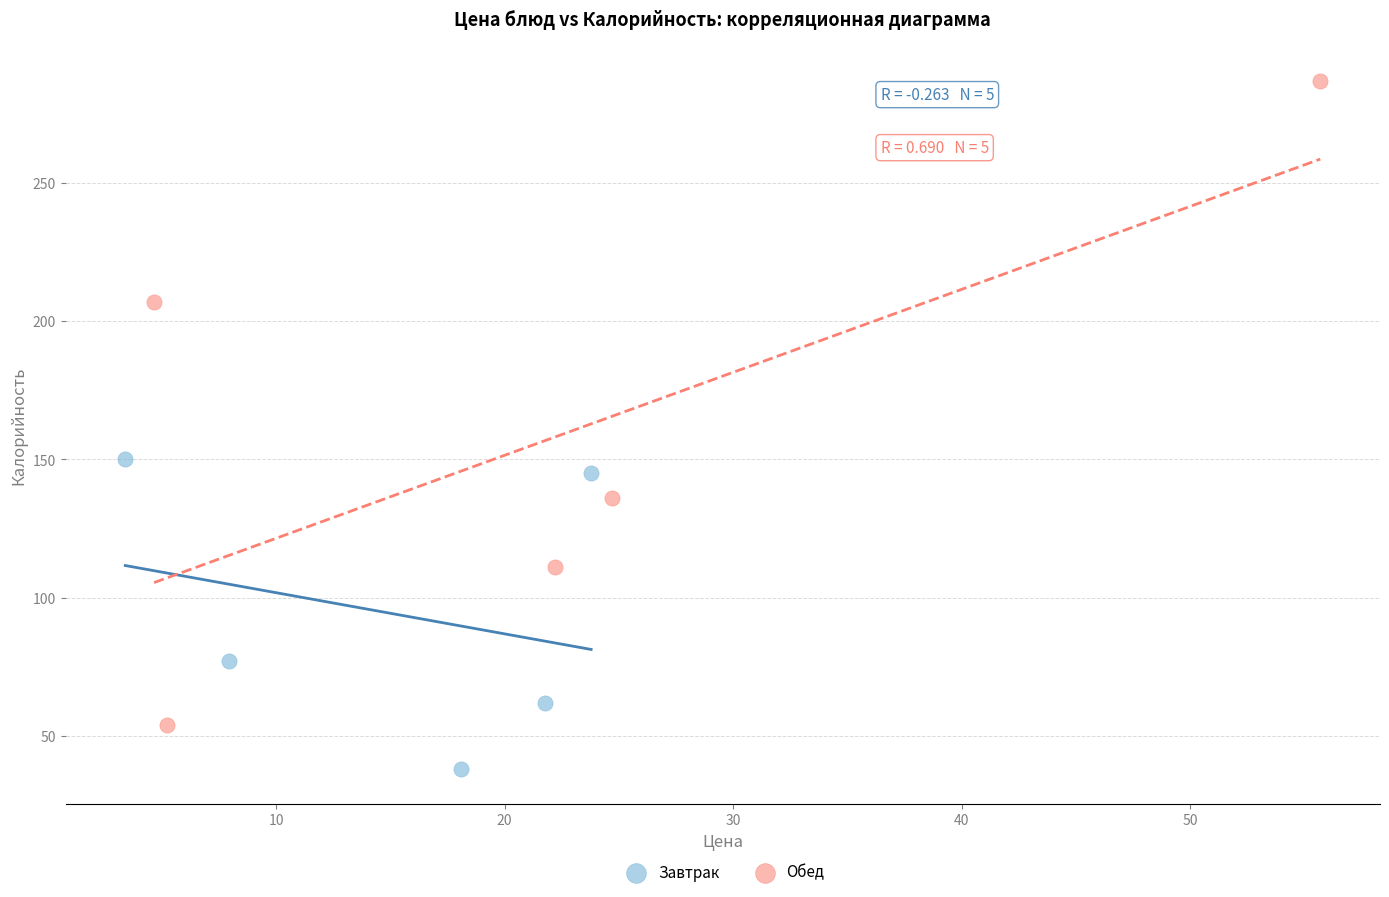

Which series contains the highest Y value?

Обед